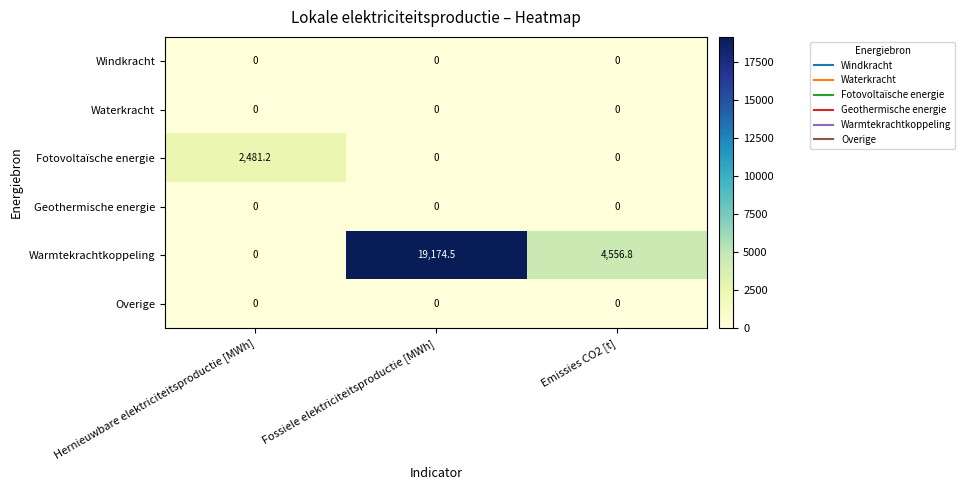

What is the difference between the highest and lowest values at Emissies CO2 [t]?

4556.8